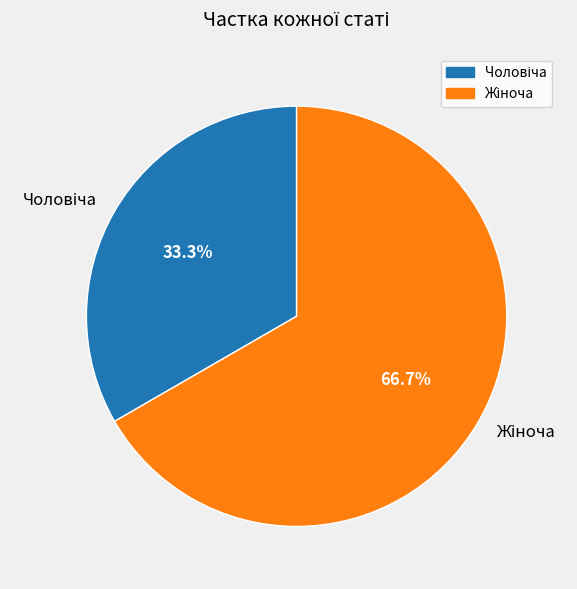

Is there any slice that represents more than half of the pie?

Yes